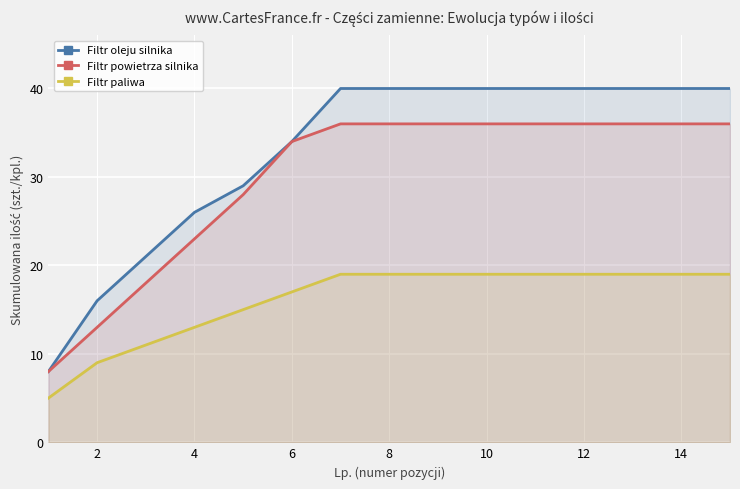

The Filtr powietrza silnika series shows 34 at 6. True or false?

True